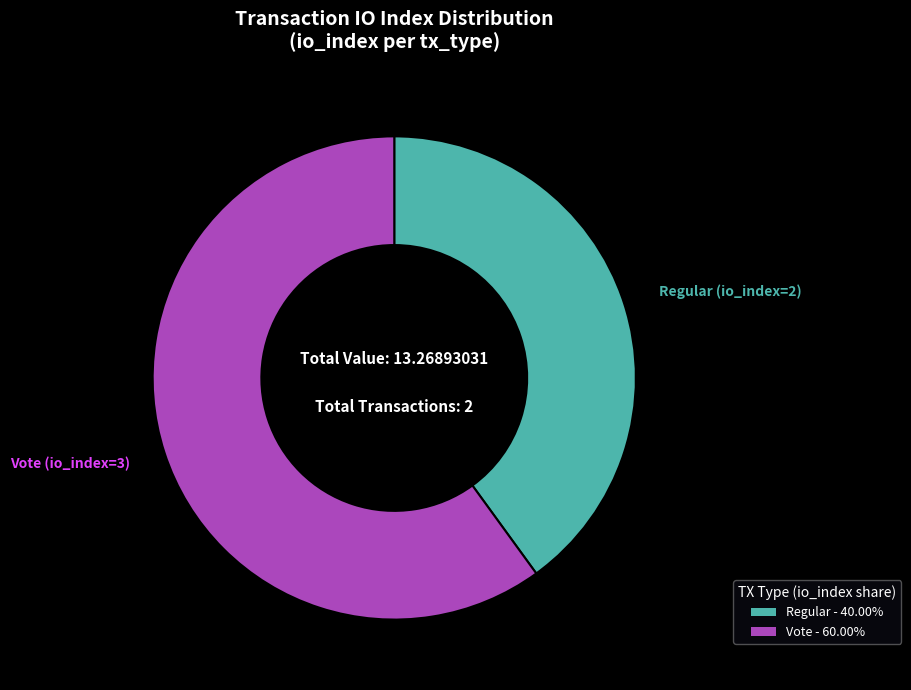

What is the ratio of the value at Regular - 40.00% to the value at Vote - 60.00%?

0.7